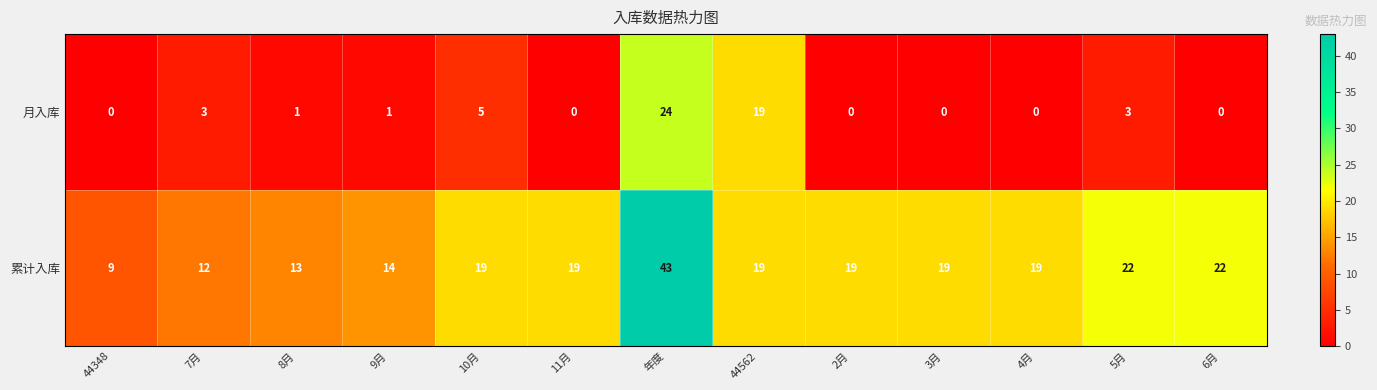

Which series has the largest range (max minus min)?

累计入库